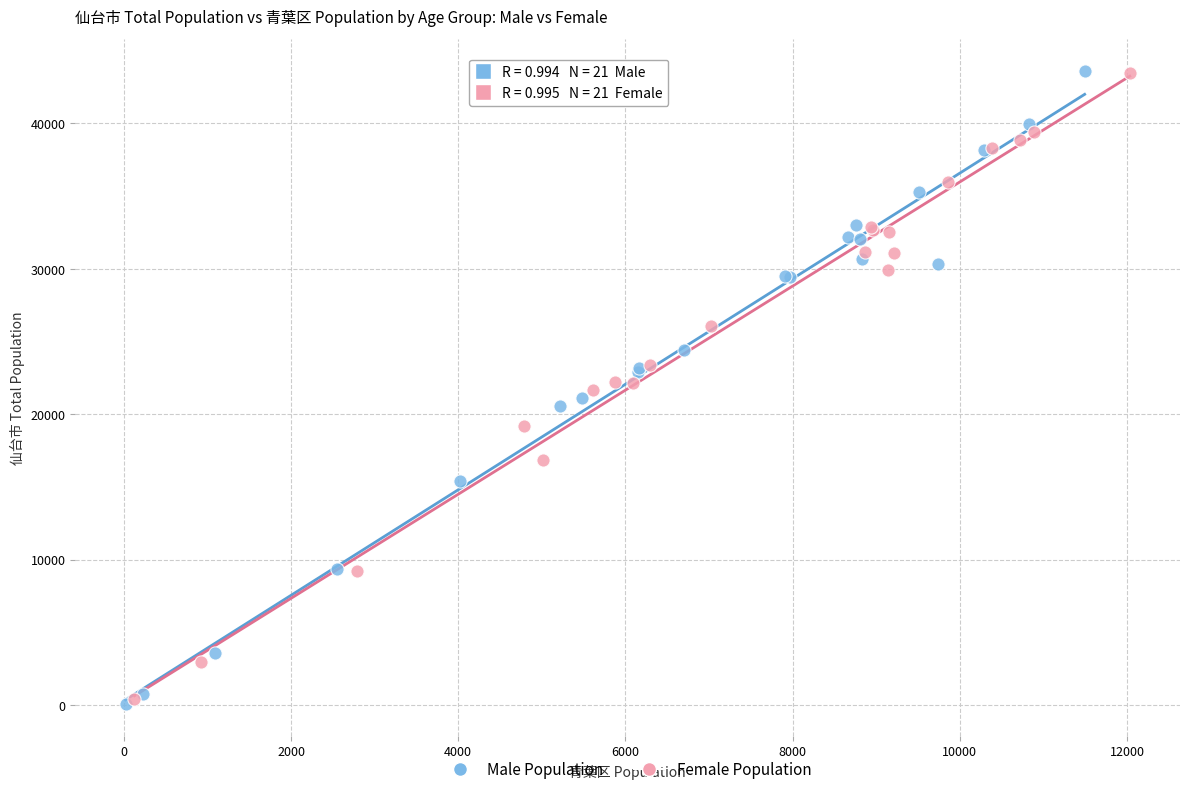

Which series has the widest spread of Y values?

Male Population